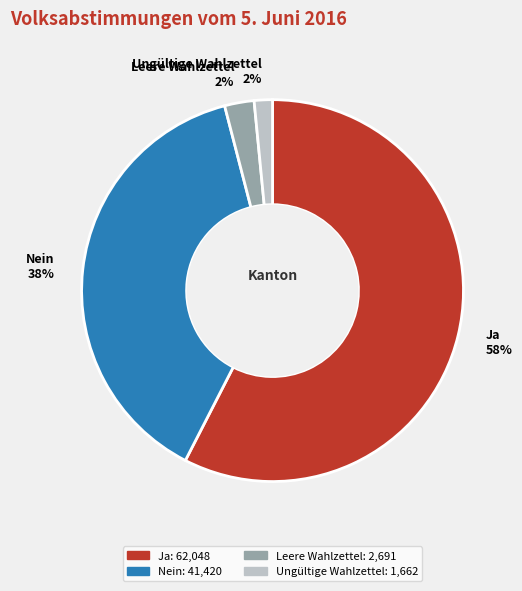

The Ja slice represents 58% of the pie. True or false?

True